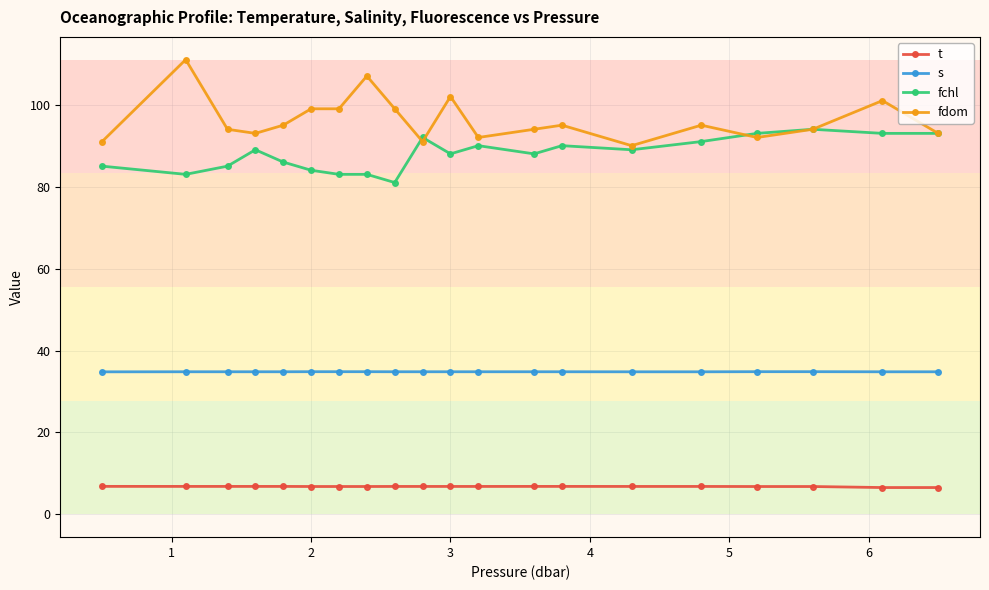

True or false: t and fdom intersect in this chart.

False